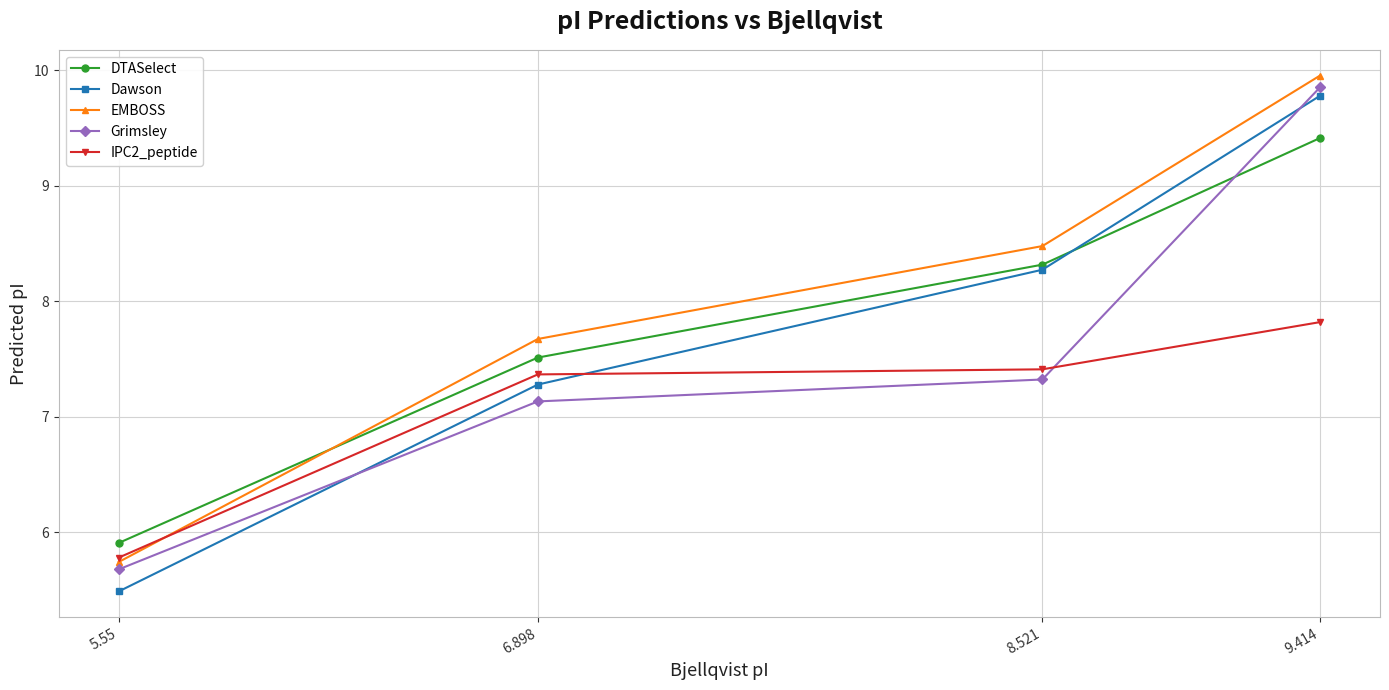

How many intersections are there between Dawson and Grimsley?

2